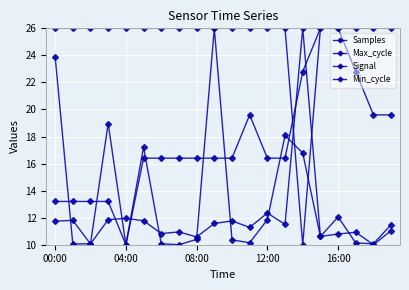

Reading left to right, transcribe all the data shown in this chart.

Samples: 11.7	11.8	10.1	11.9	12.0	11.8	10.8	10.9	10.6	11.6	11.8	11.3	12.3	11.5	26.0	10.6	10.8	10.9	10.0	11.0
Max_cycle: 23.9	10.1	10.1	19.0	10.0	17.2	10.1	10.0	10.4	26.0	10.4	10.1	11.9	18.1	16.8	10.6	12.1	10.1	10.1	11.5
Signal: 13.2	13.2	13.2	13.2	10.0	16.4	16.4	16.4	16.4	16.4	16.4	19.6	16.4	16.4	22.8	26.0	26.0	22.8	19.6	19.6
Min_cycle: 26.0	26.0	26.0	26.0	26.0	26.0	26.0	26.0	26.0	26.0	26.0	26.0	26.0	26.0	10.0	26.0	26.0	26.0	26.0	26.0